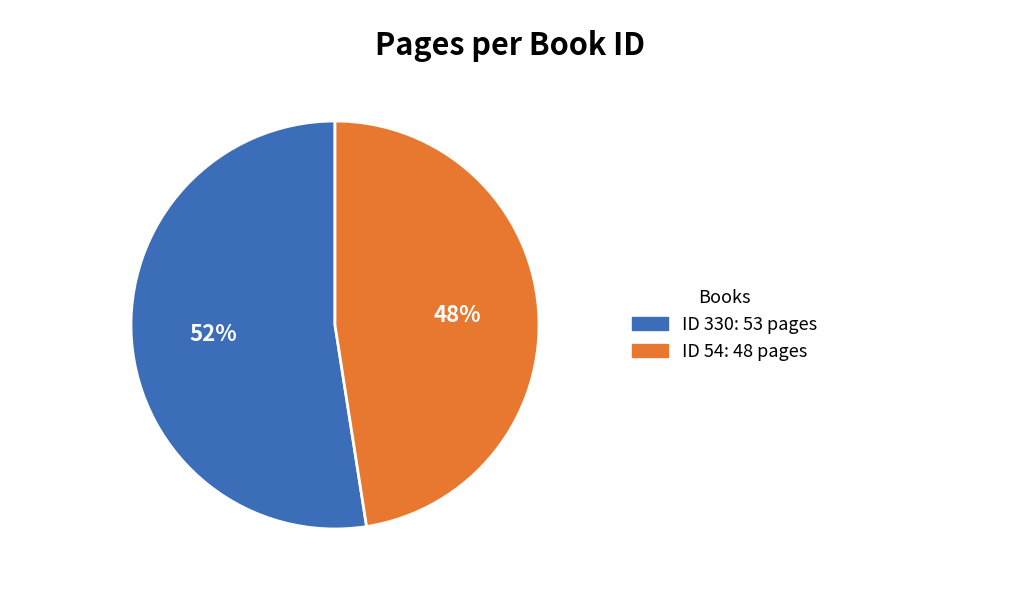

To the nearest percent, what is the average slice percentage?

50%